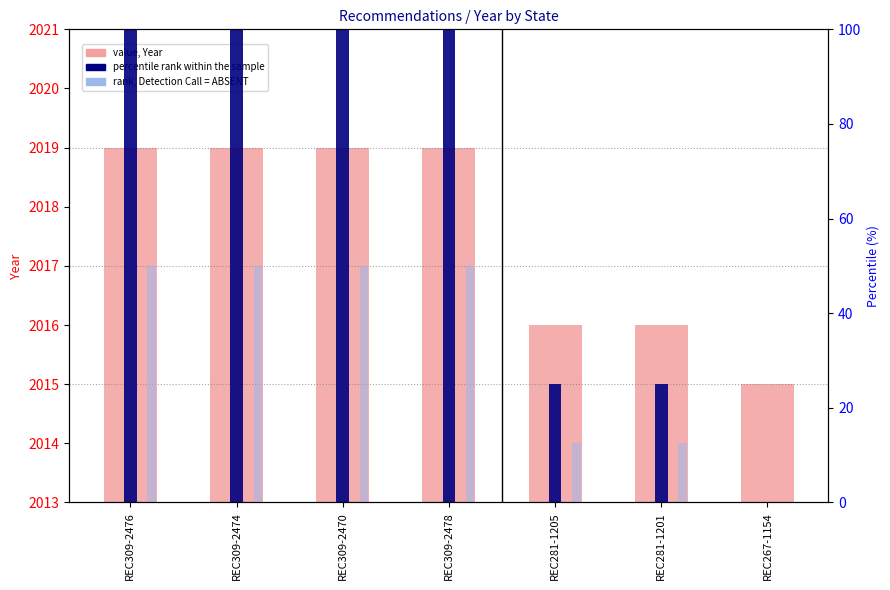

Reading left to right, extract all data points from this chart.

Year: 2019.0	2019.0	2019.0	2019.0	2016.0	2016.0	2015.0
Percentile rank within sample: 100.0	100.0	100.0	100.0	25.0	25.0	0.0
Rank, Detection Call = ABSENT: 50.0	50.0	50.0	50.0	12.5	12.5	0.0